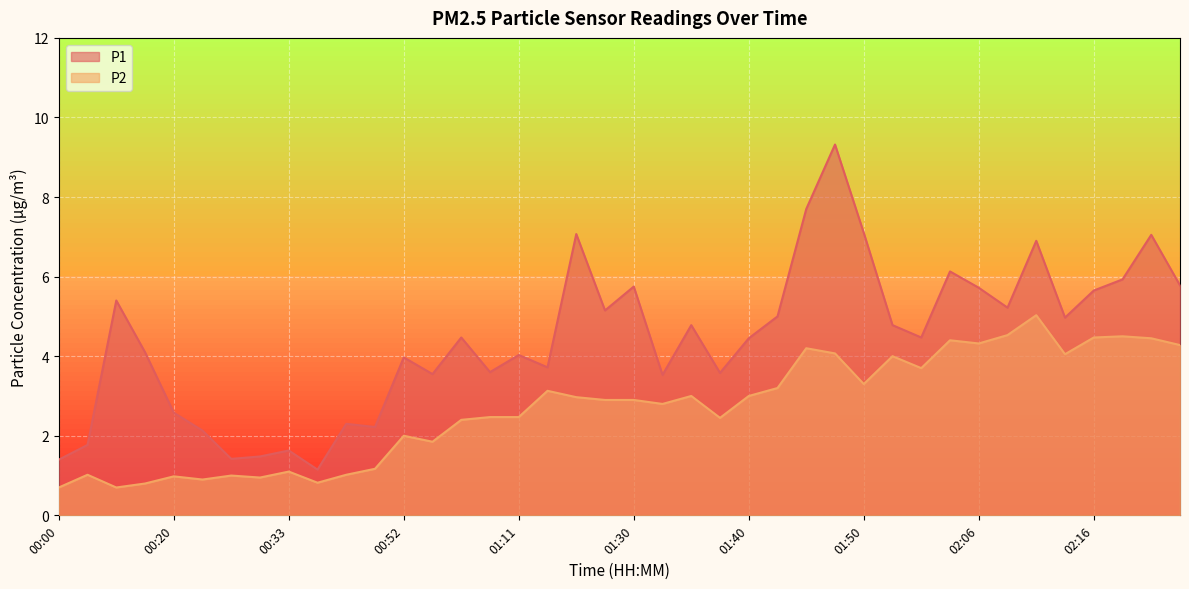

What is the difference between the maximum and minimum values in the P1 series?

8.2